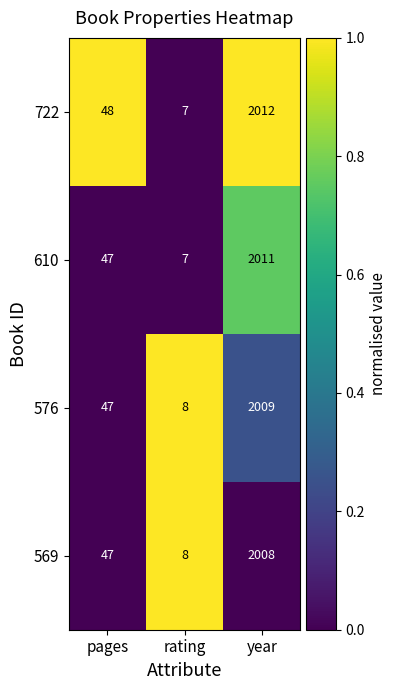

Is it true that 610 equals 2011 at year?

True